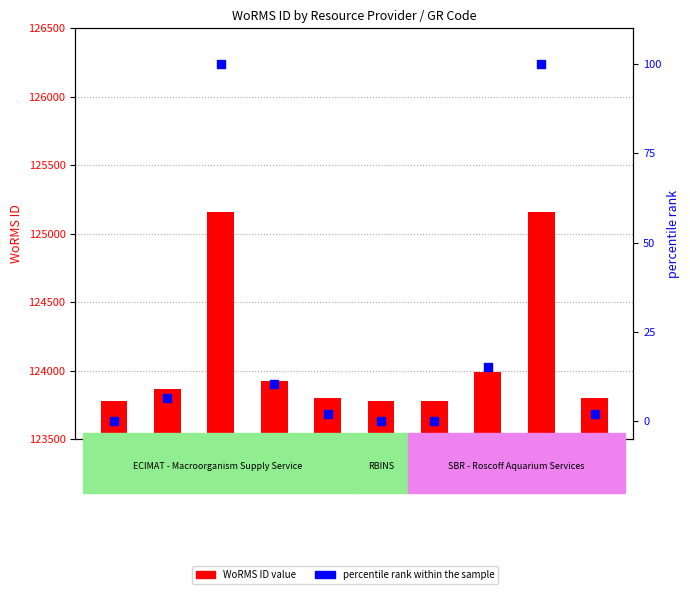

Which series has the largest total across all categories?

WoRMS ID